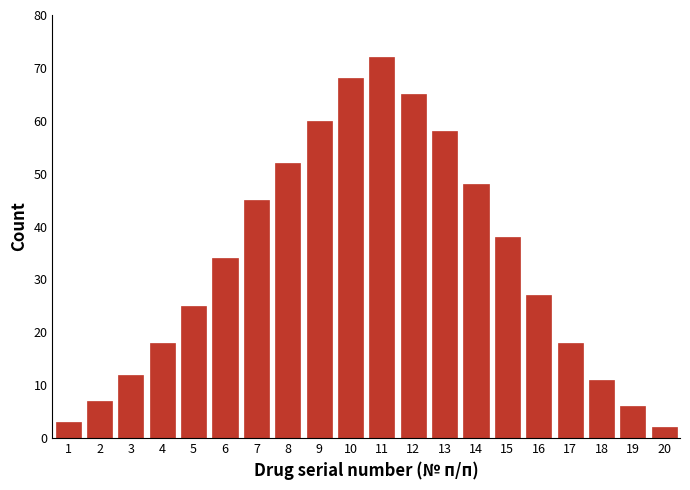

Reading left to right, extract all data points from this chart.

3	7	12	18	25	34	45	52	60	68	72	65	58	48	38	27	18	11	6	2